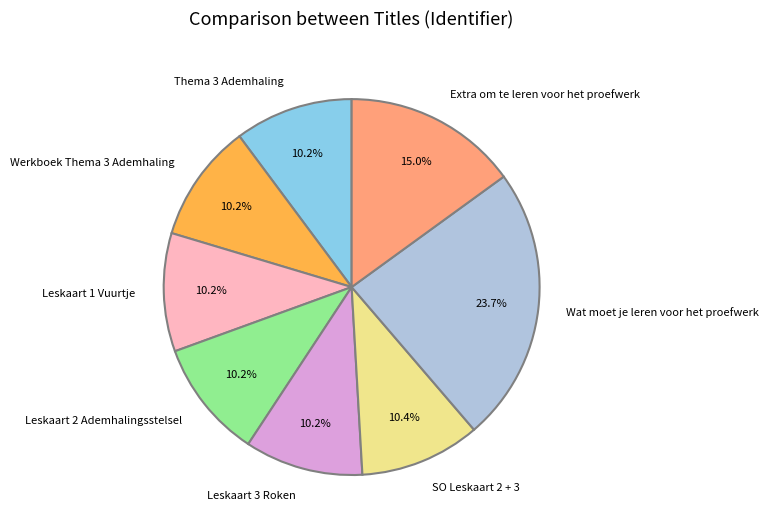

How many segments does this pie chart have?

8